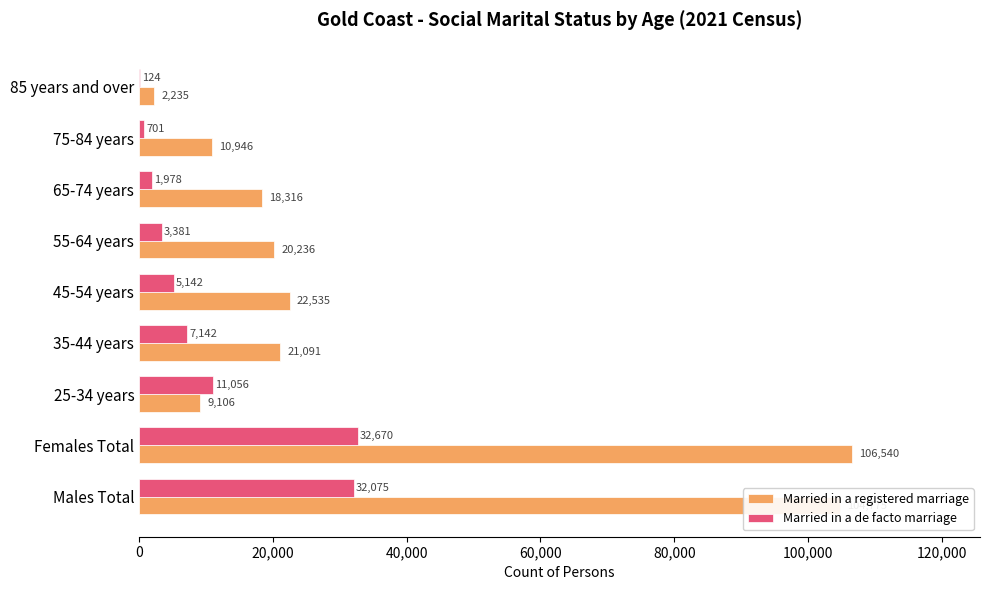

Is it true that Married in a registered marriage equals 9106 at 25-34 years?

True